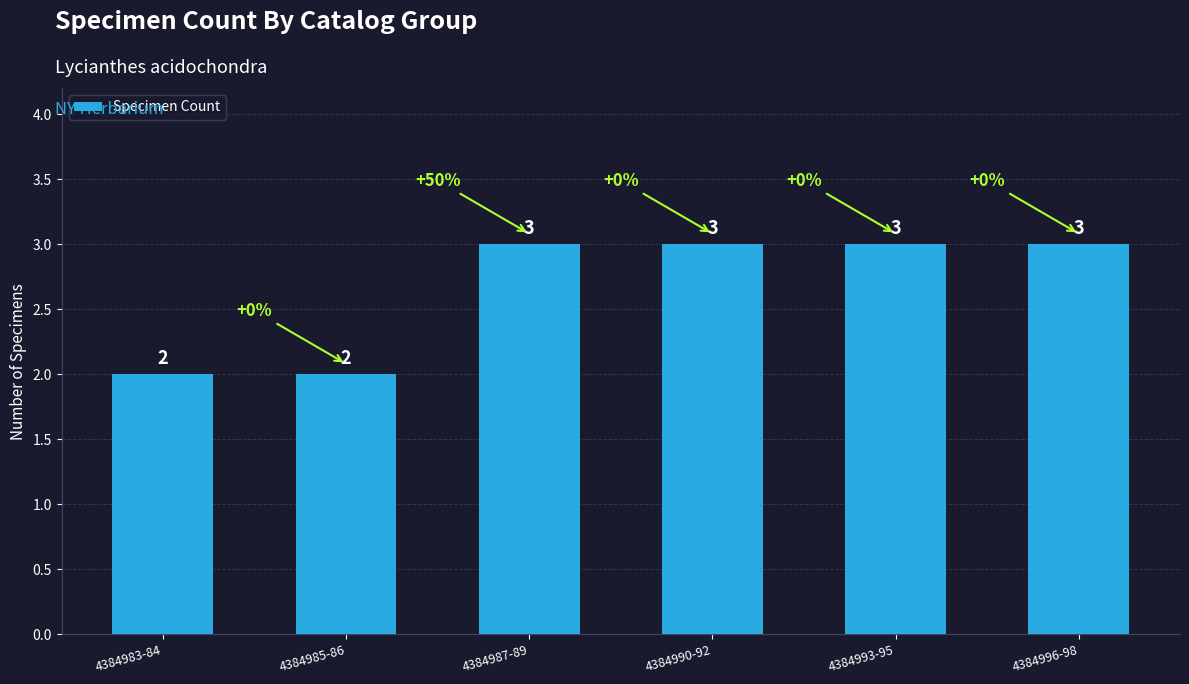

How many values are between 2 and 3?

6